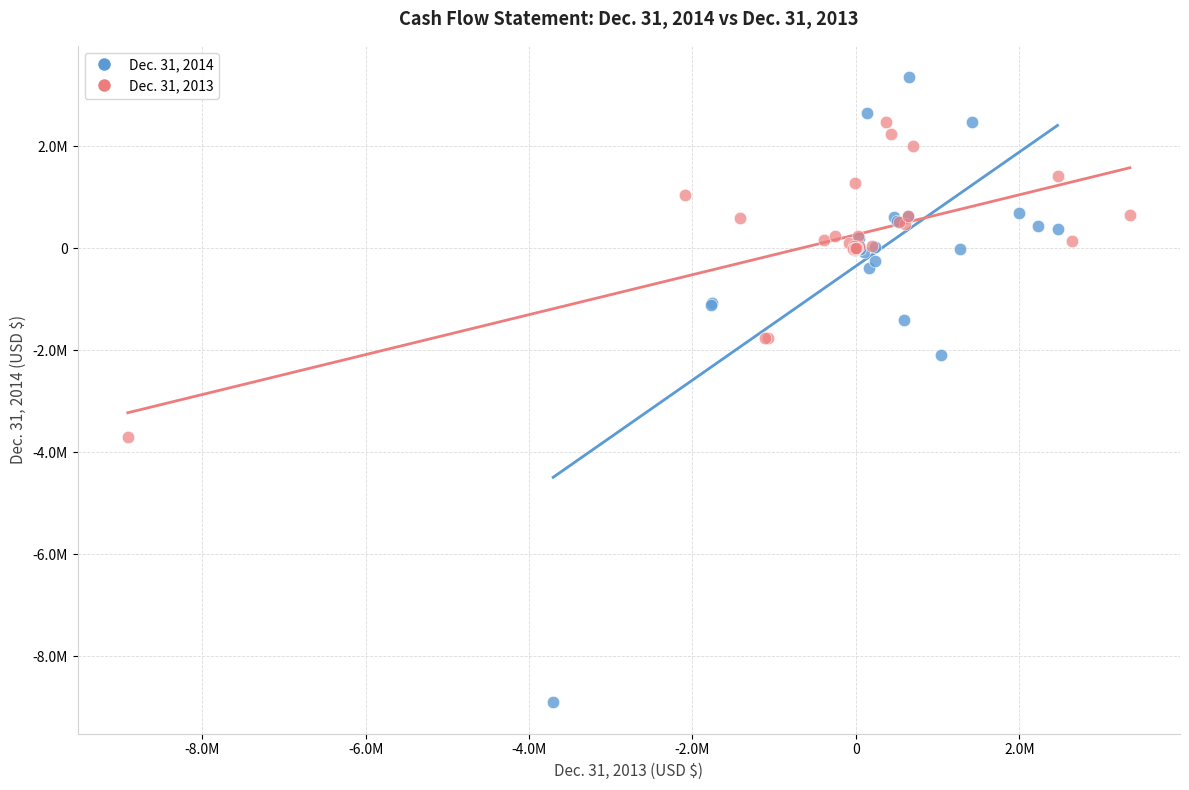

Which series reaches the minimum Y coordinate?

Dec. 31, 2014